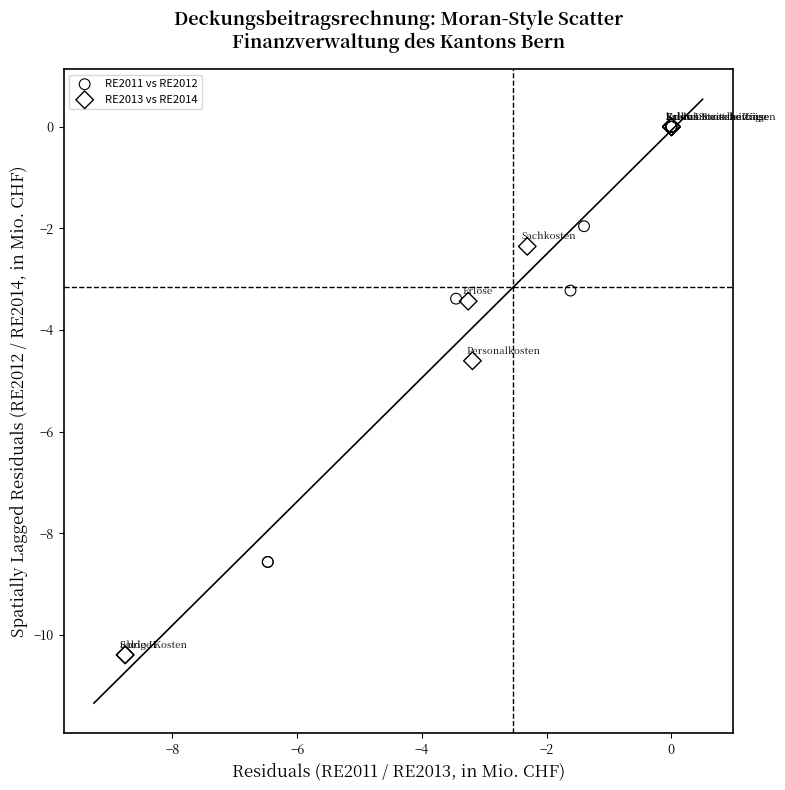

Which series has the largest Y range (max minus min)?

RE2013 vs RE2014